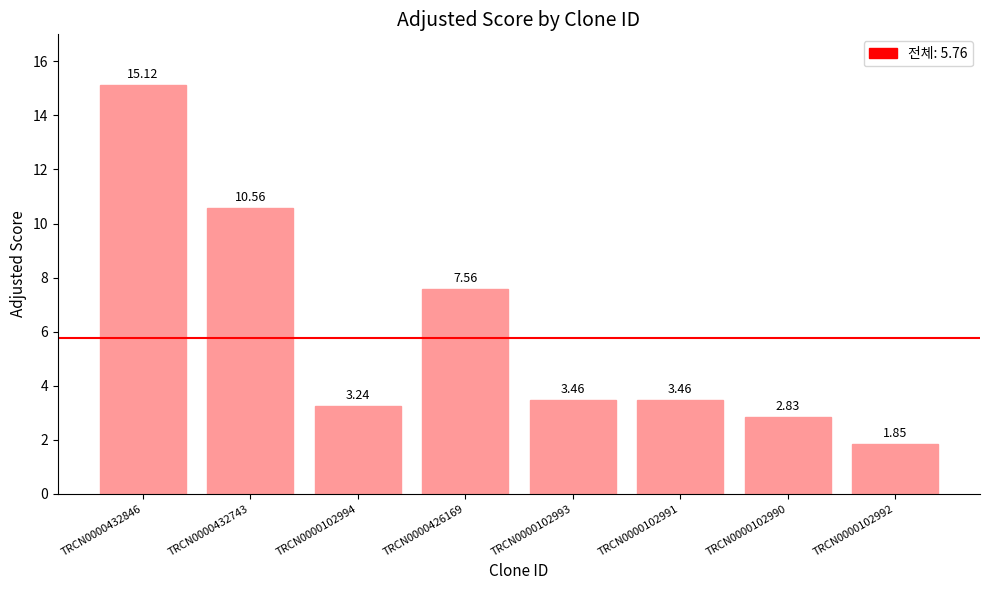

Which has a higher value, TRCN0000102993 or TRCN0000102990?

TRCN0000102993